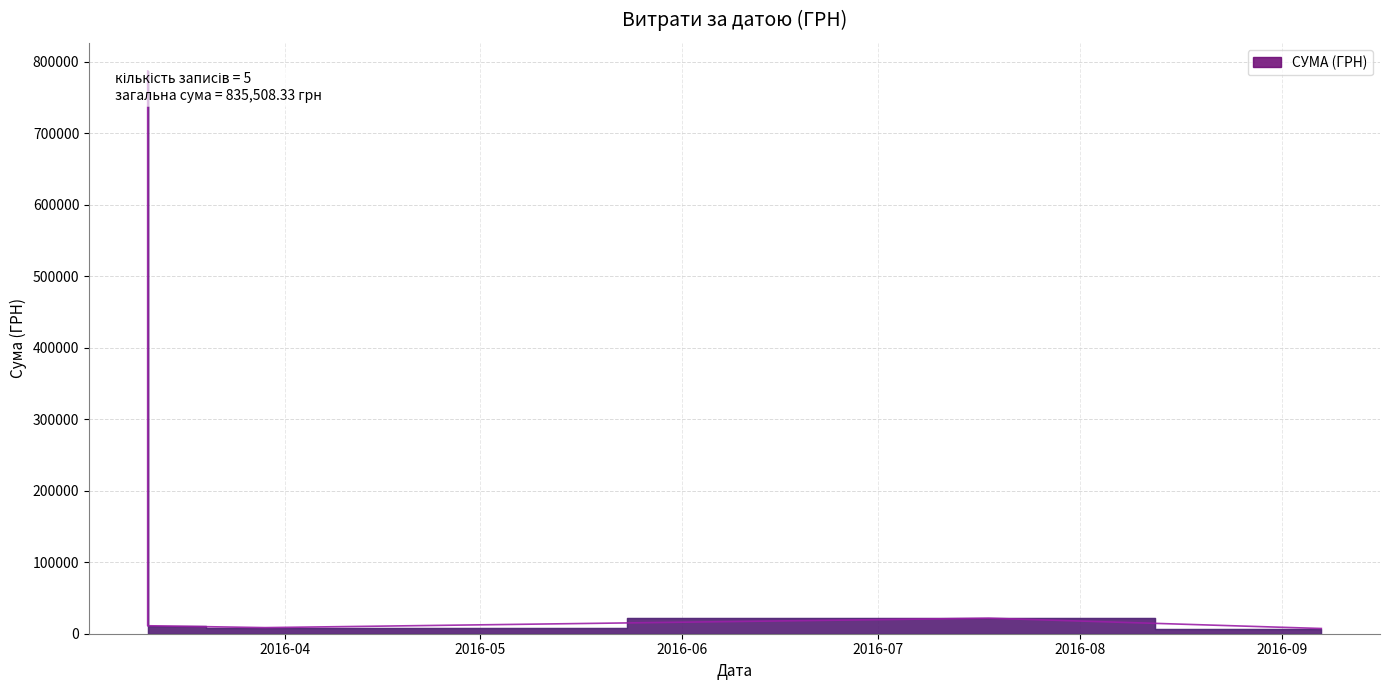

What is the difference between the maximum and minimum values?

779540.0